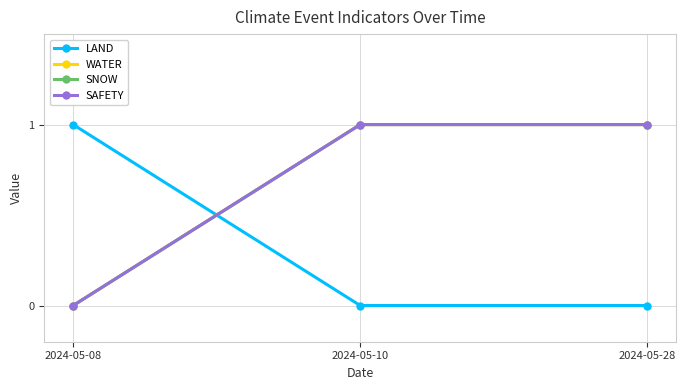

True or false: SNOW has a value of 1 at 2024-05-10.

False